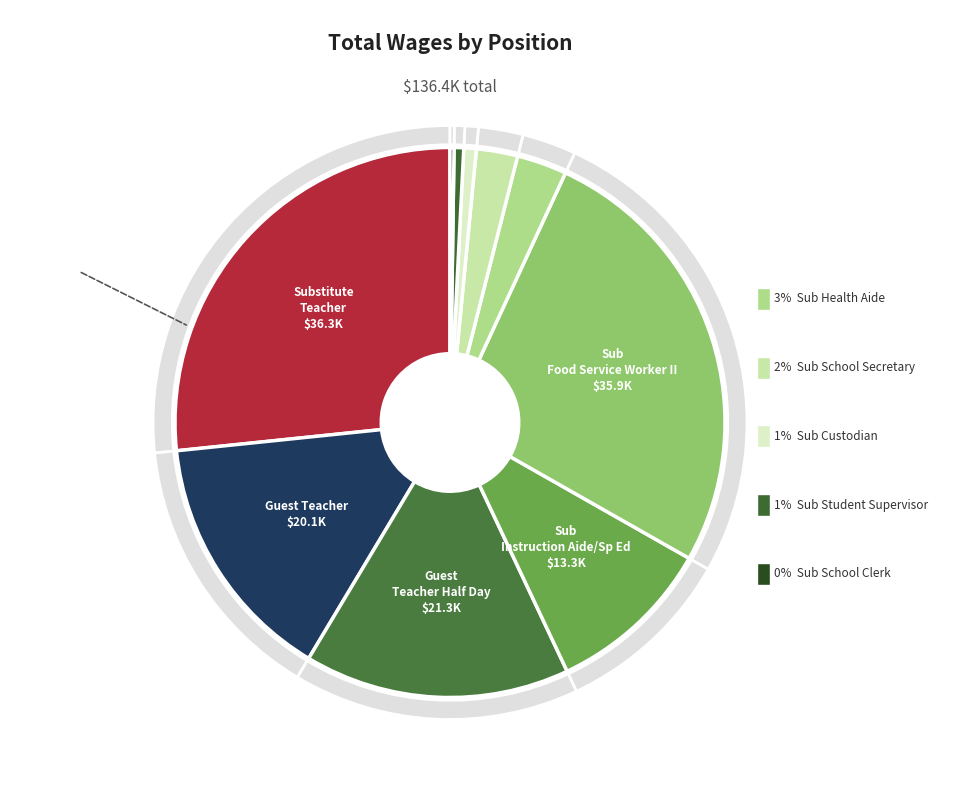

Rank the categories by value from highest to lowest.

Substitute Teacher, Sub Food Service Worker II, Guest Teacher Half Day, Guest Teacher, Sub Instruction Aide/Sp Ed, Sub Health Aide, Sub School Secretary, Sub Custodian, Sub Student Supervisor, Sub School Clerk